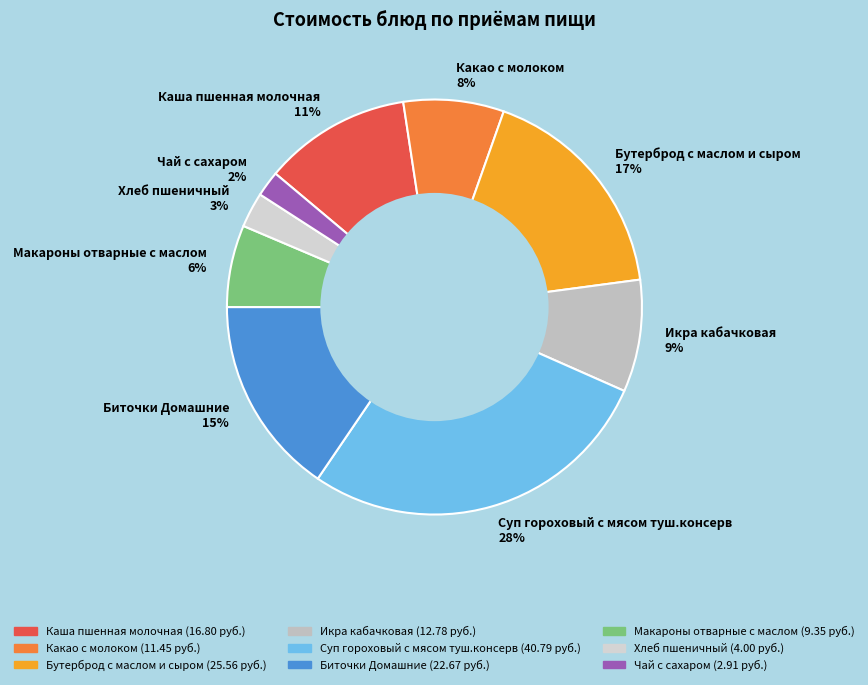

What percentage is the Чай с сахаром slice, to the nearest percent?

2%